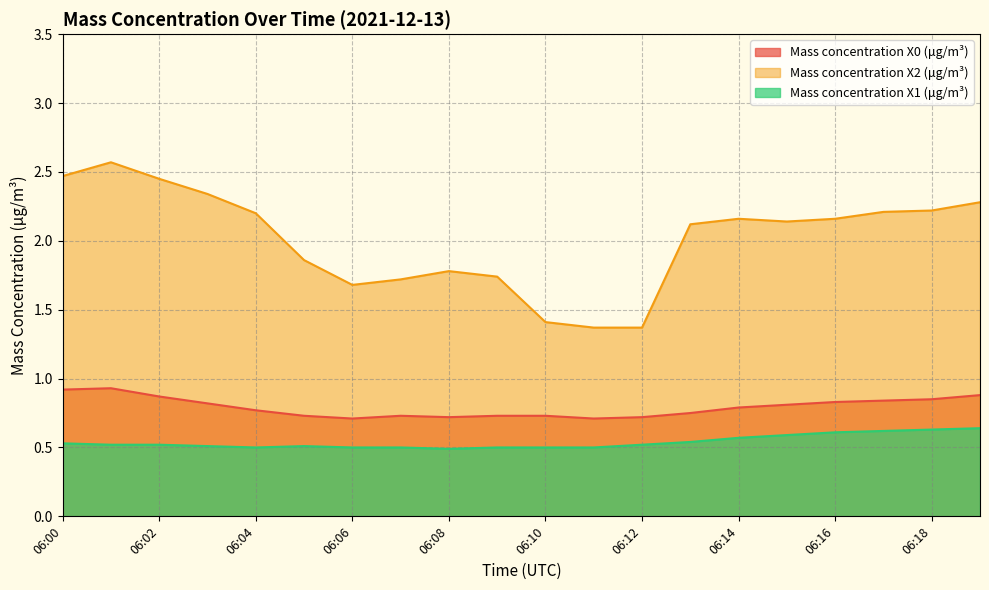

Does the chart have visible grid lines?

Yes